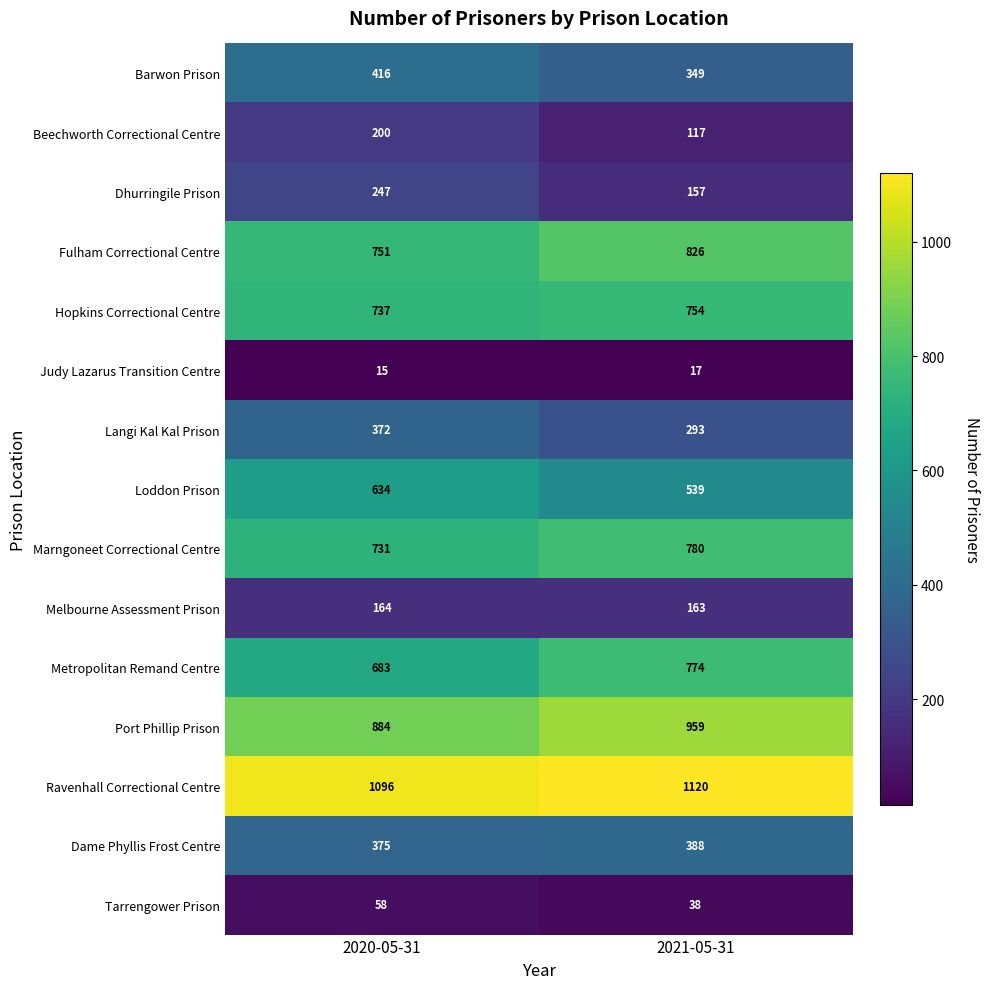

Is it true that Dame Phyllis Frost Centre equals 388 at 2021-05-31?

True